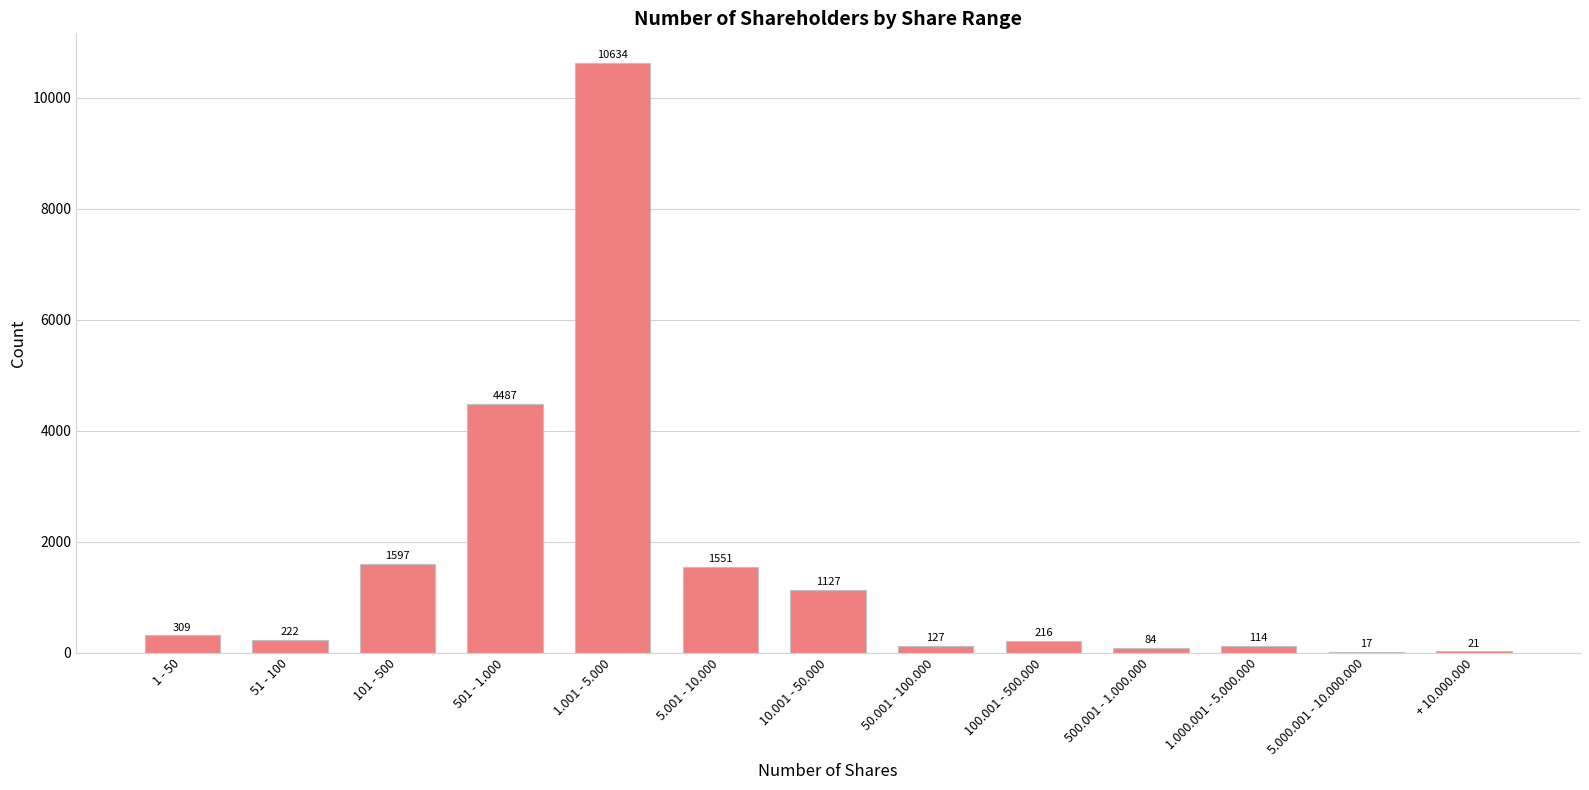

At which category does the chart reach its peak across all series?

1.001 - 5.000